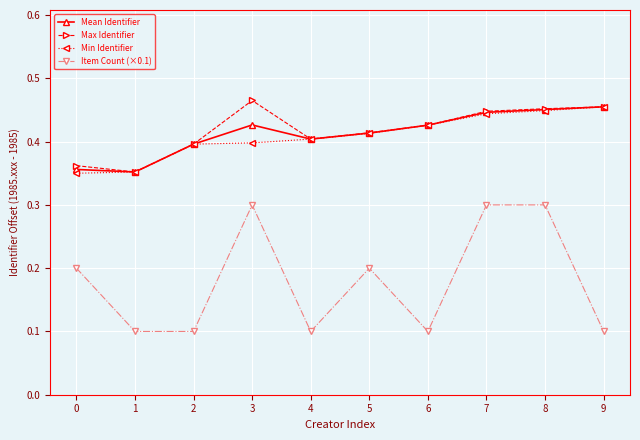

Is the value of Item Count (×0.1) at 3 greater than the value of Min Identifier at 0?

No